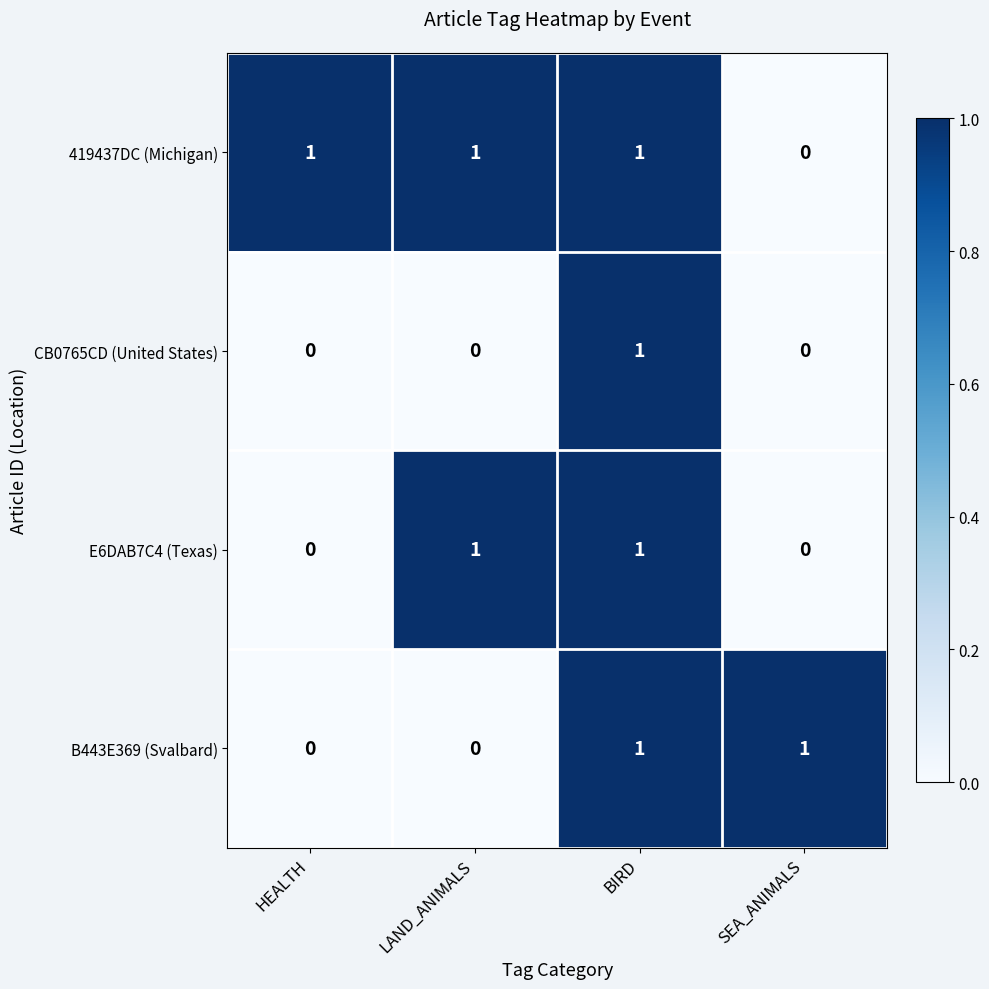

How many distinct data groups are displayed?

4